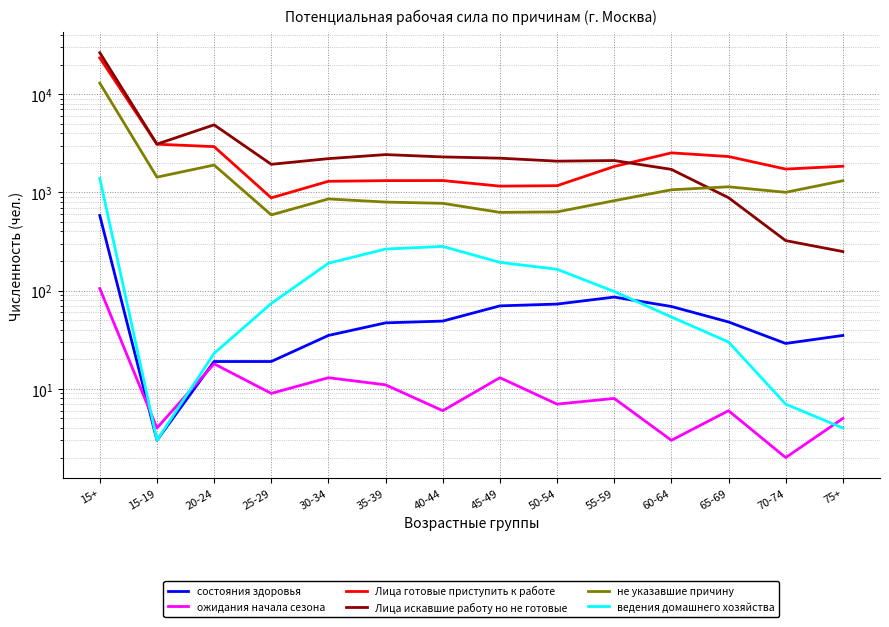

At how many categories does at least one series exceed 13354?

1